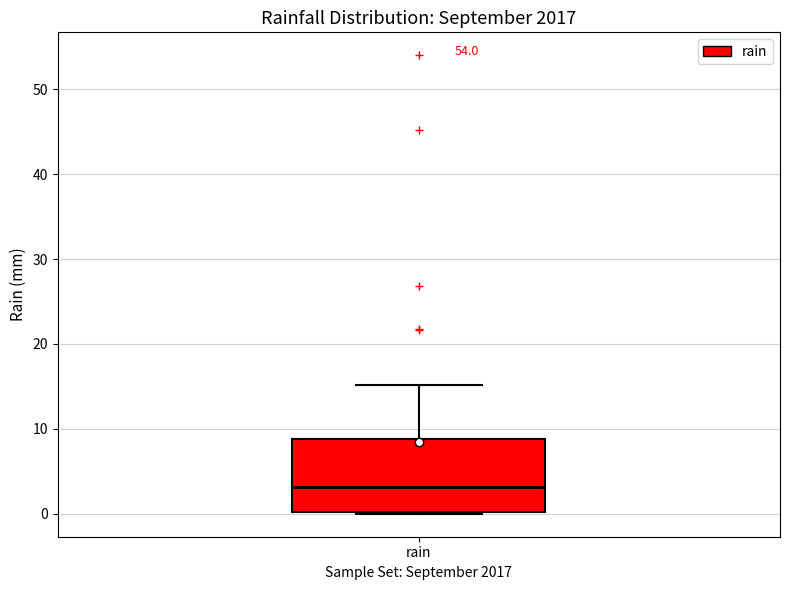

Where does the median line of the box for rain sit on the y-axis? The values are not printed on the chart, so give them approximately, as read against the axis.

3